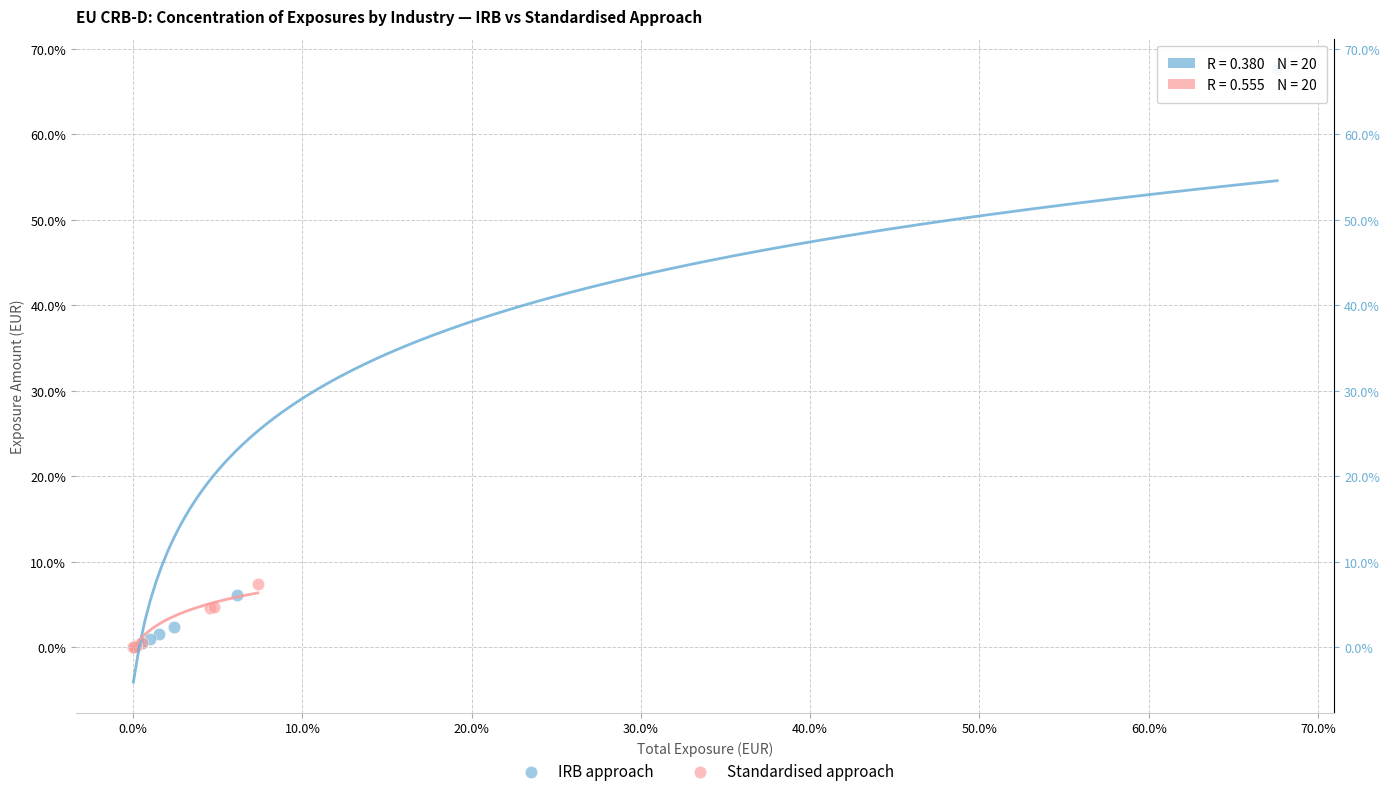

What are all the series names shown in the legend?

IRB approach, Standardised approach